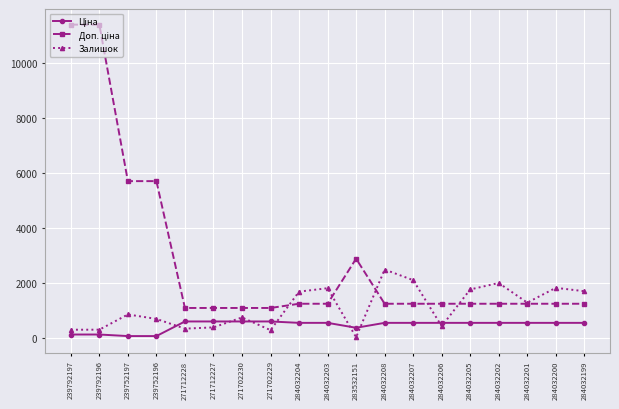

What is the highest value of the Залишок series?

2483.0